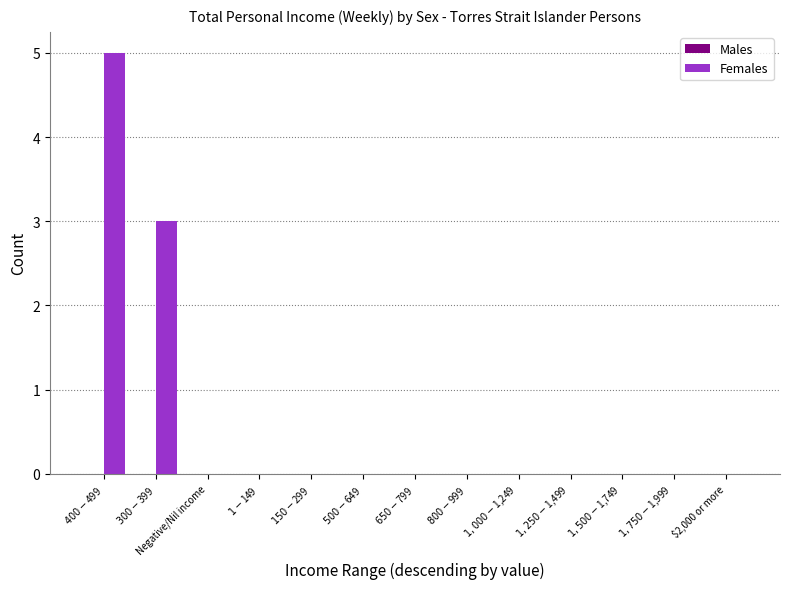

Are the bars horizontal?

No